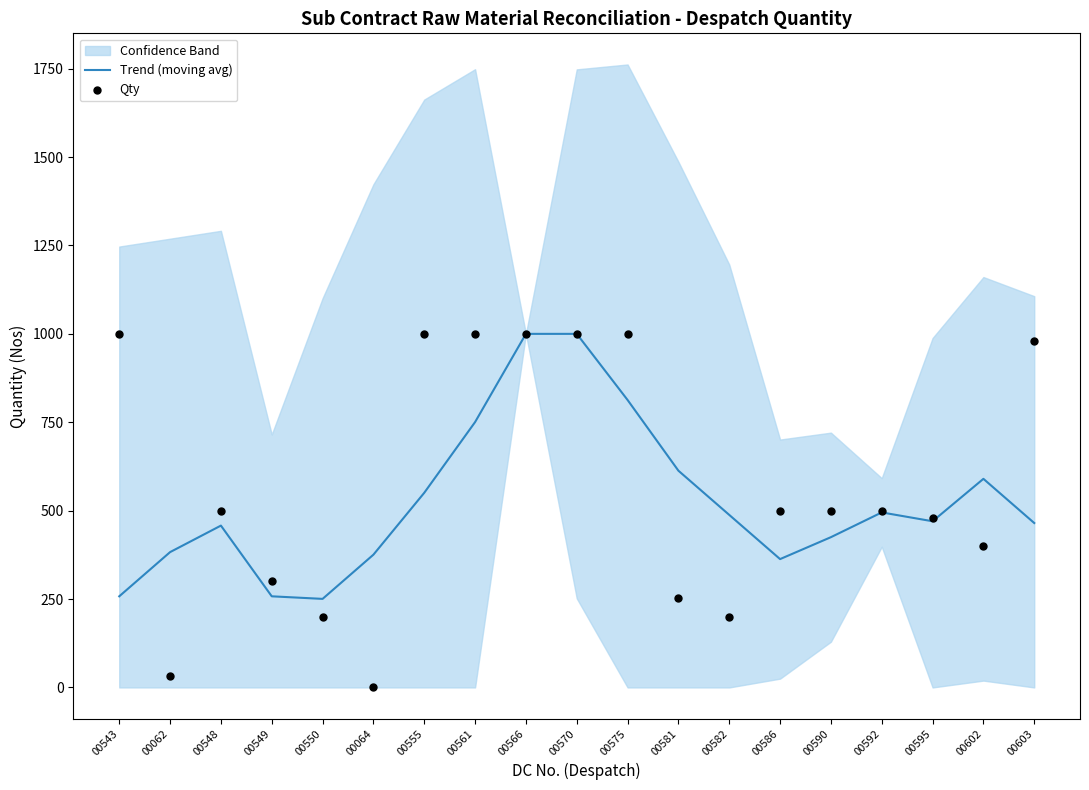

The Trend (moving avg) series shows 660.9 at 00595. True or false?

False